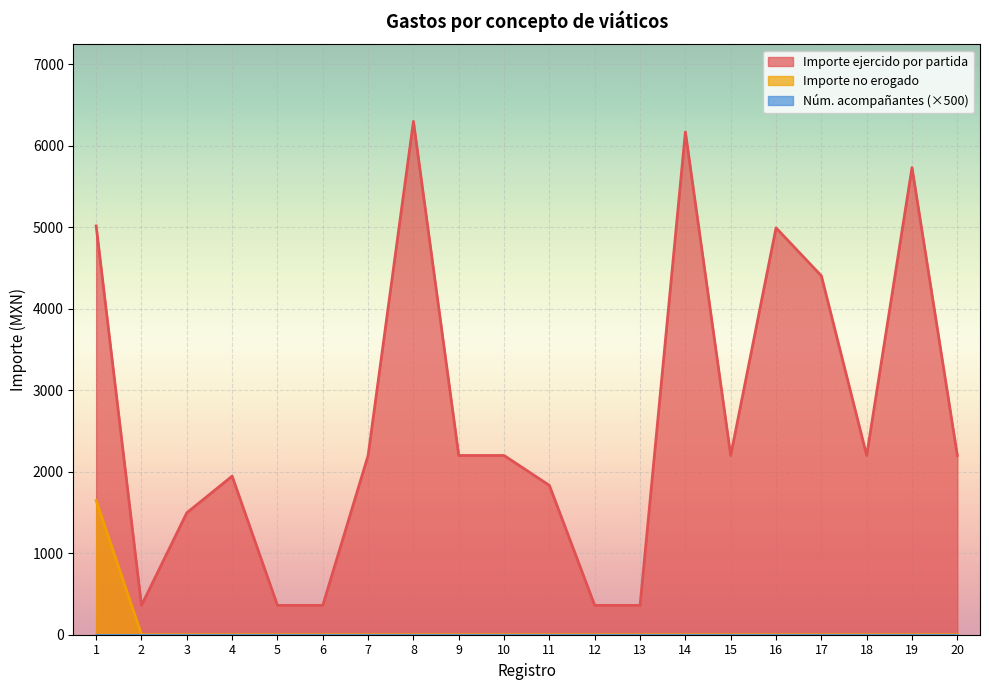

Between 10 and 20, which series saw the biggest shift?

Importe ejercido por partida